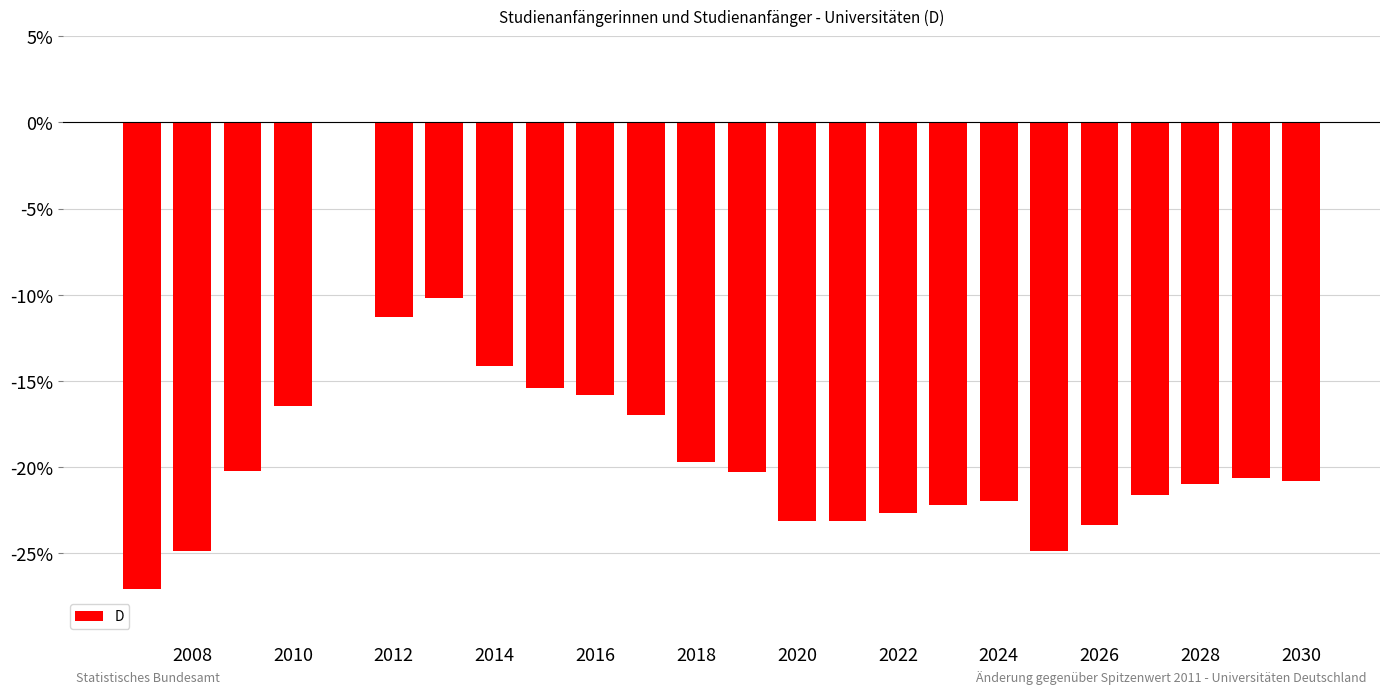

What is the sum of all values?

-457.6